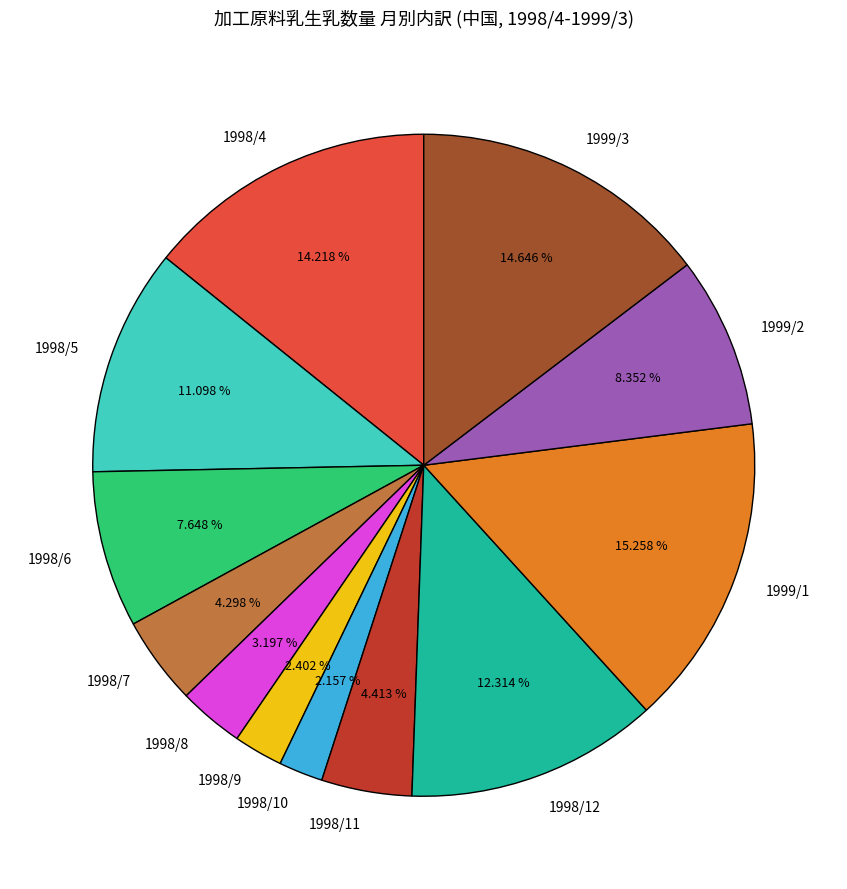

Count the number of slices in the pie.

12